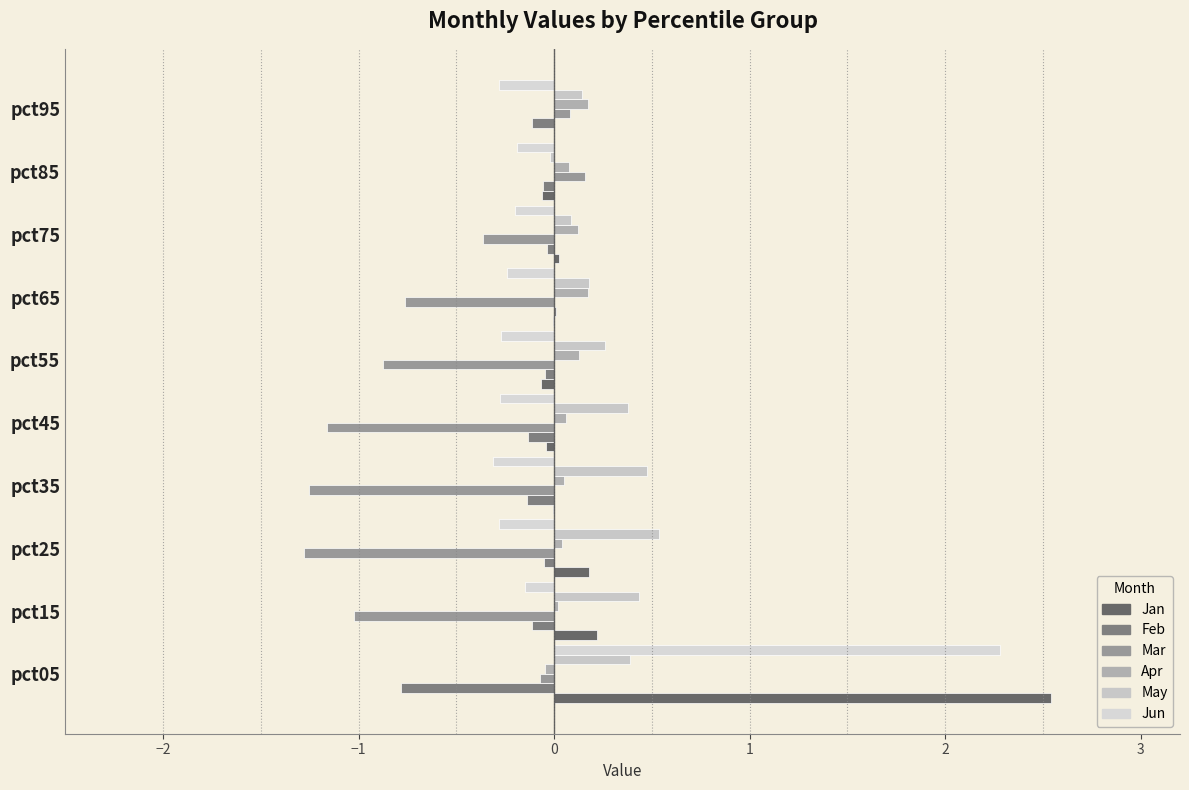

Count the number of data series in this chart.

6